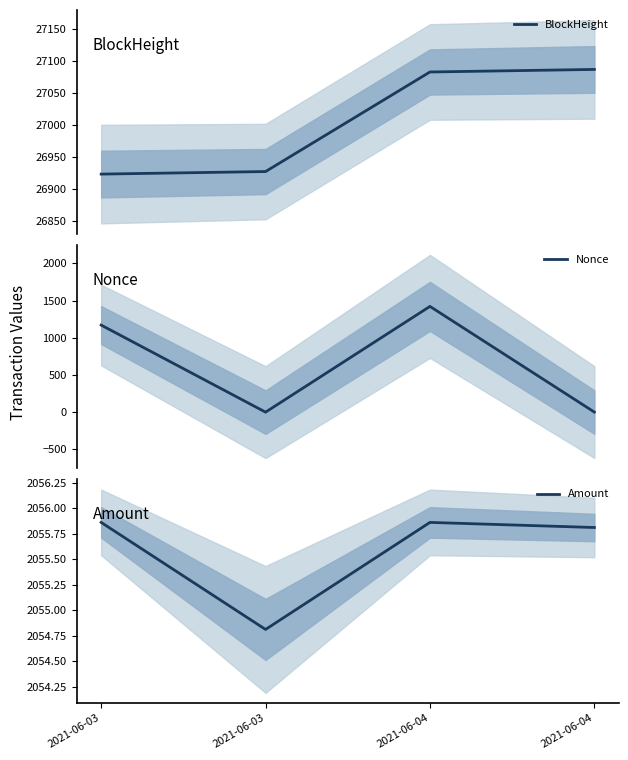

How many values in the BlockHeight series exceed 27083?

1